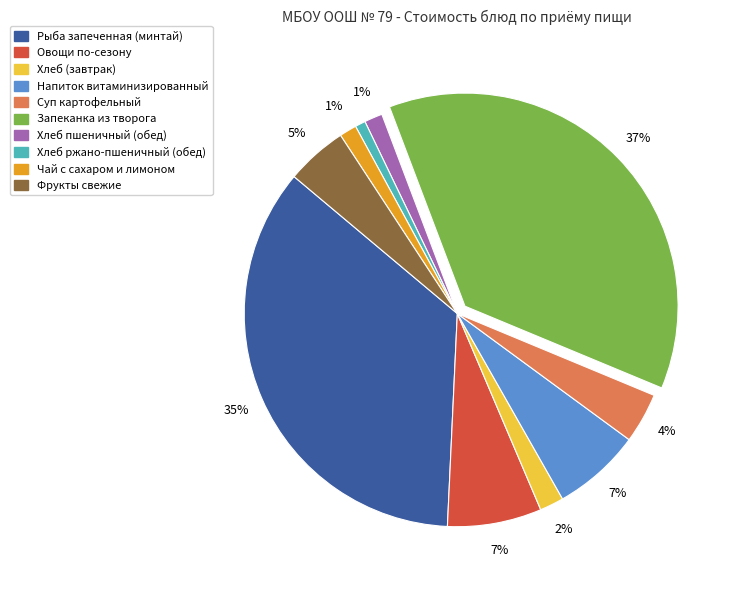

To the nearest percent, what is the average slice percentage?

10%